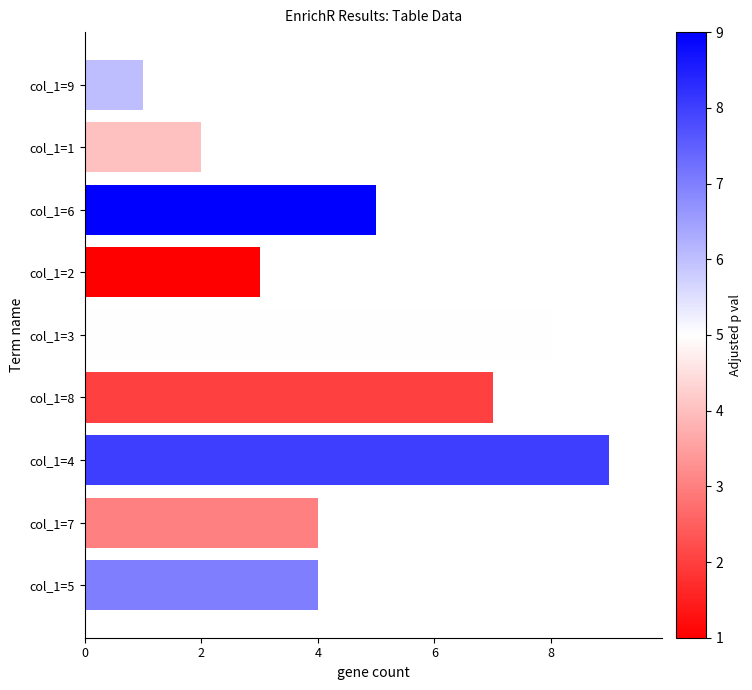

Reading top to bottom, transcribe all the data shown in this chart.

1	2	5	3	8	7	9	4	4